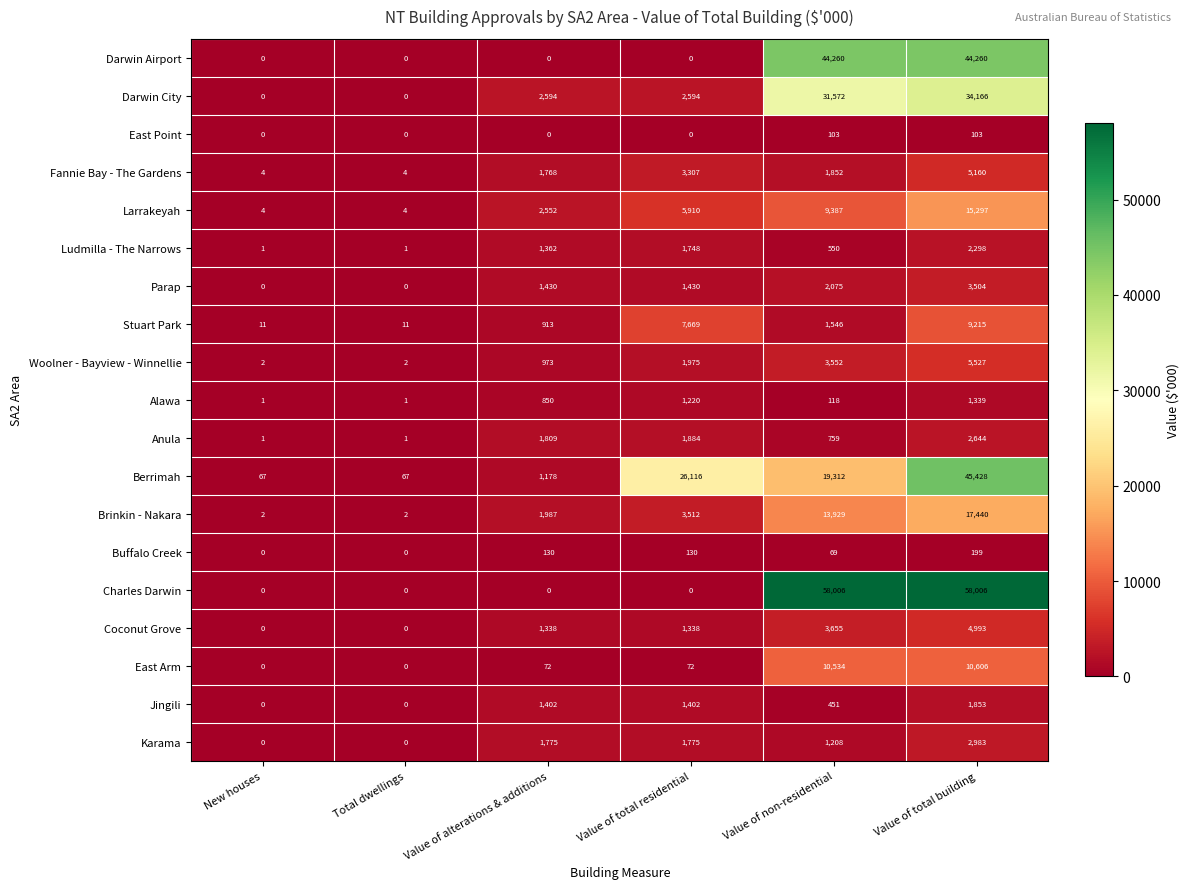

What is the sum of all Buffalo Creek values?

528